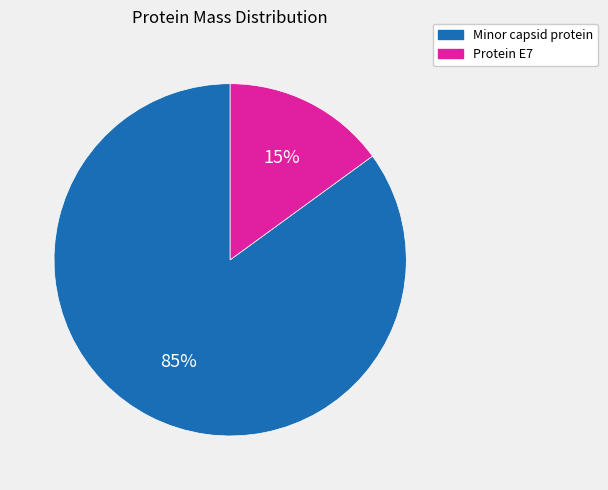

Which has a higher value, Minor capsid protein or Protein E7?

Minor capsid protein